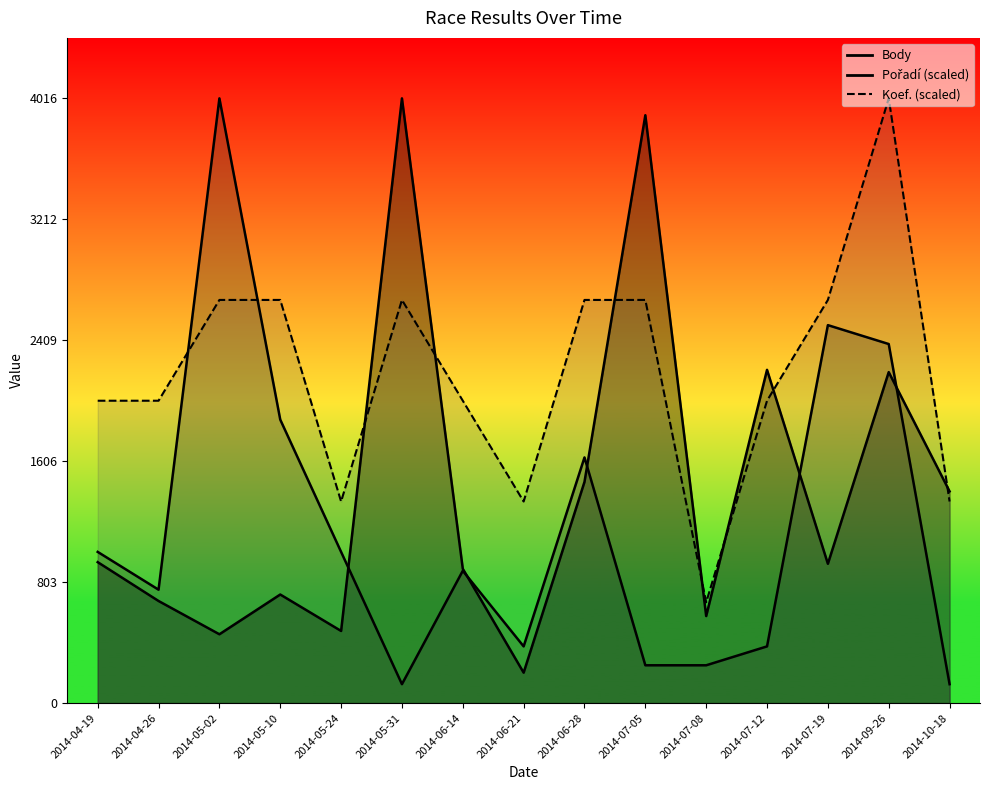

Which category has the highest value across all series?

2014-09-26